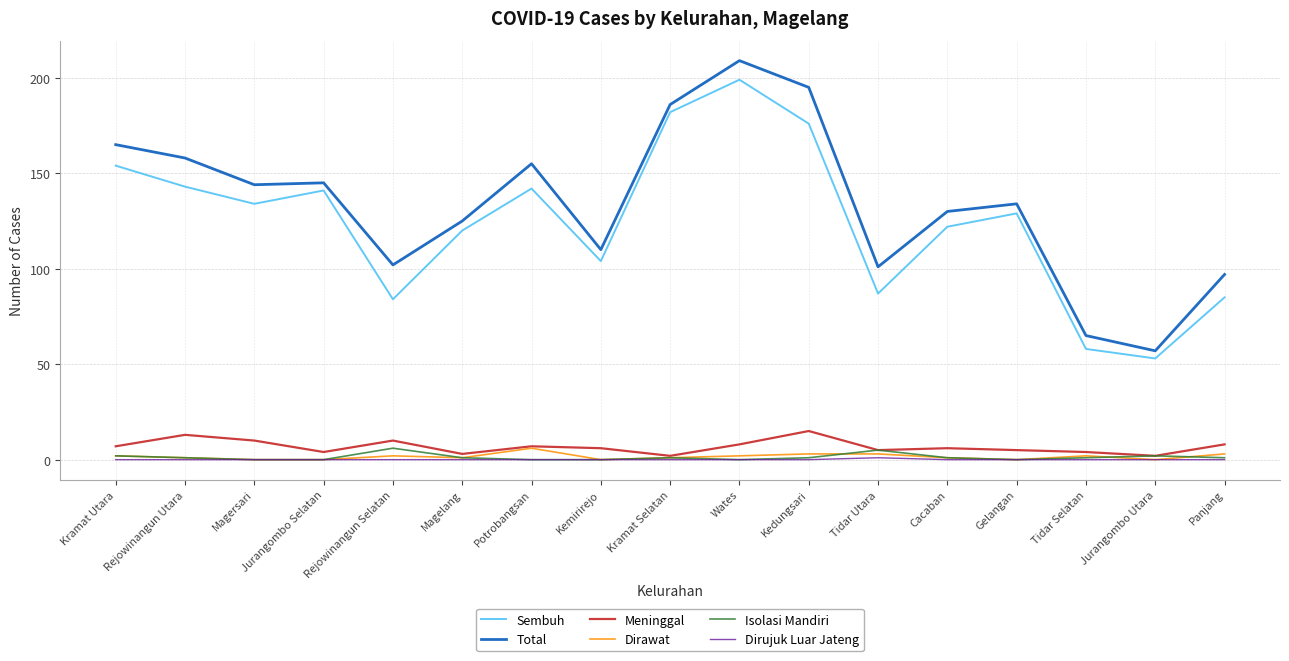

Which series has the widest spread of values?

Total